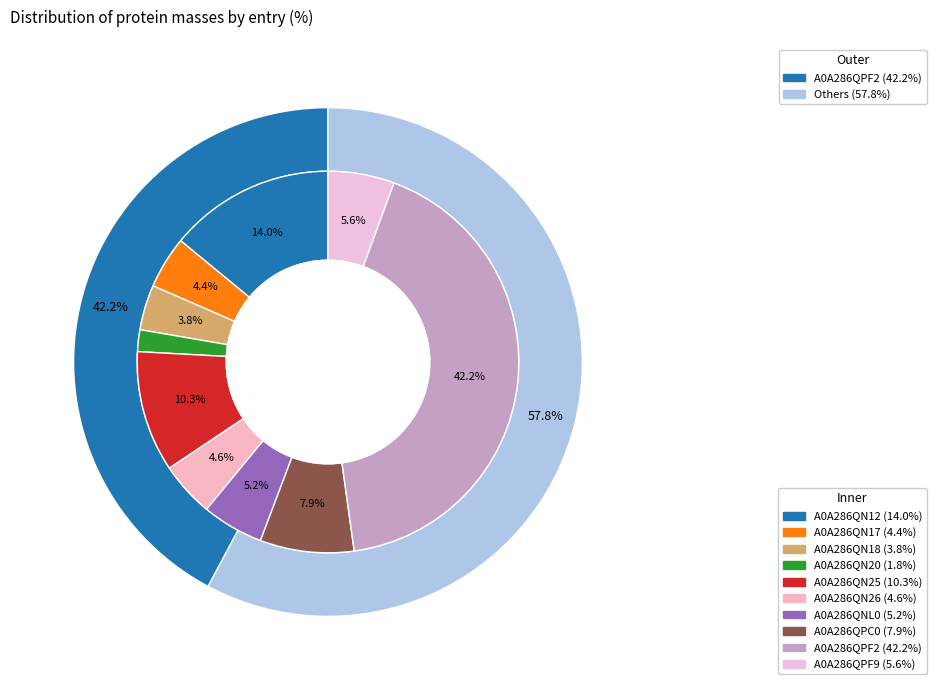

Rank the categories by value from highest to lowest.

A0A286QPF2, A0A286QN12, A0A286QN25, A0A286QPC0, A0A286QPF9, A0A286QNL0, A0A286QN26, A0A286QN17, A0A286QN18, A0A286QN20